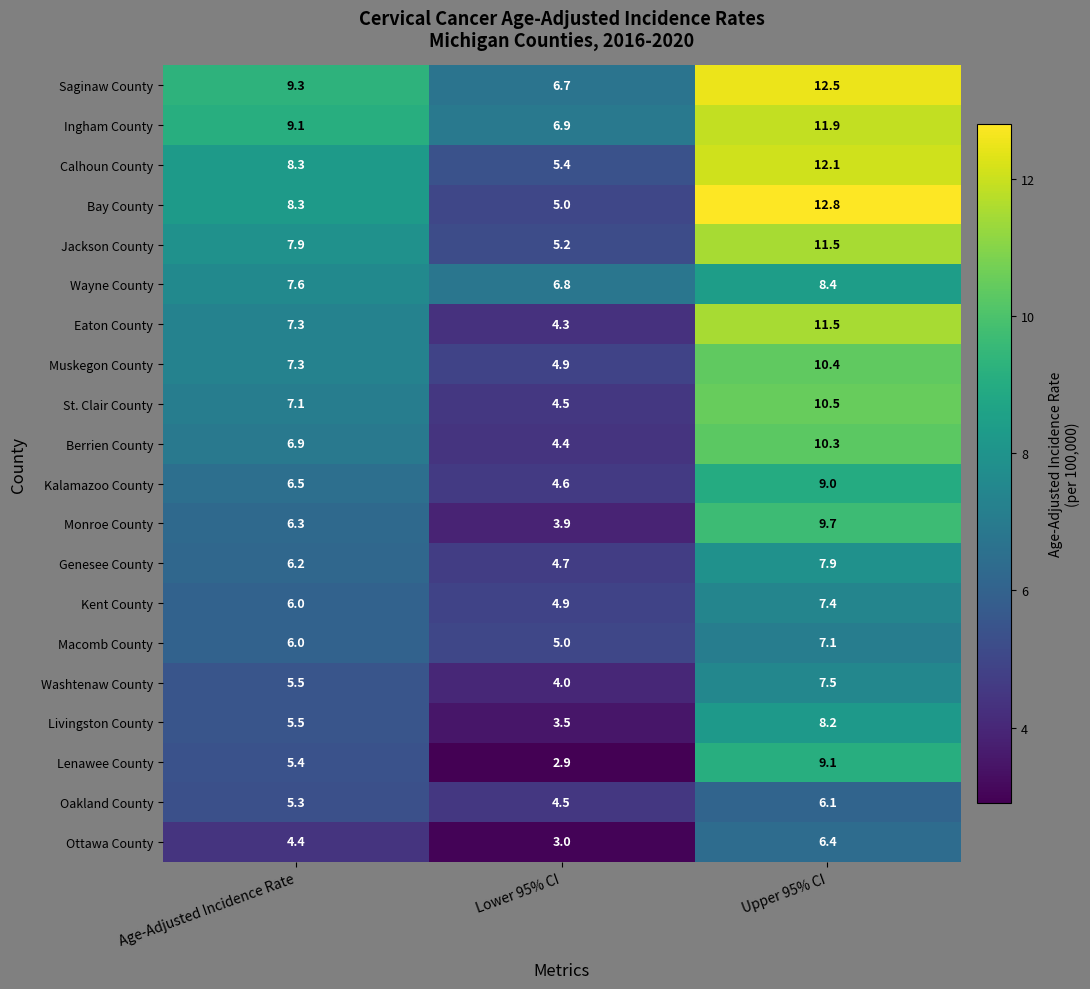

Between Age-Adjusted Incidence Rate and Upper 95% CI, which series saw the biggest shift?

Bay County